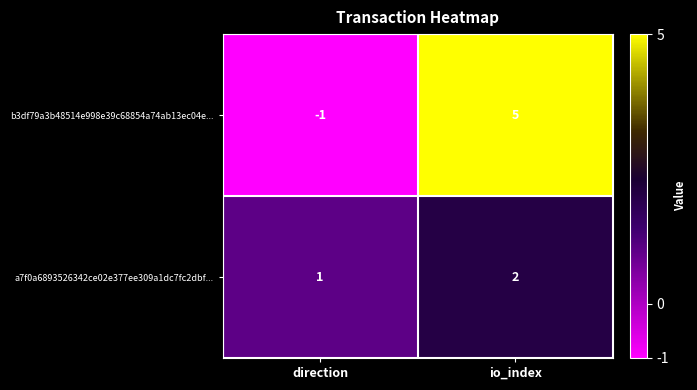

List the series in order of their overall mean, highest first.

b3df79a3b48514e998e39c68854a74ab13ec04e..., a7f0a6893526342ce02e377ee309a1dc7fc2dbf...